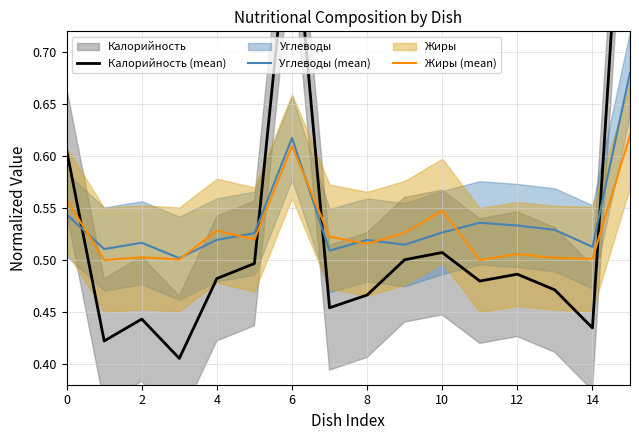

What is the label of the 3rd point from the right?

13